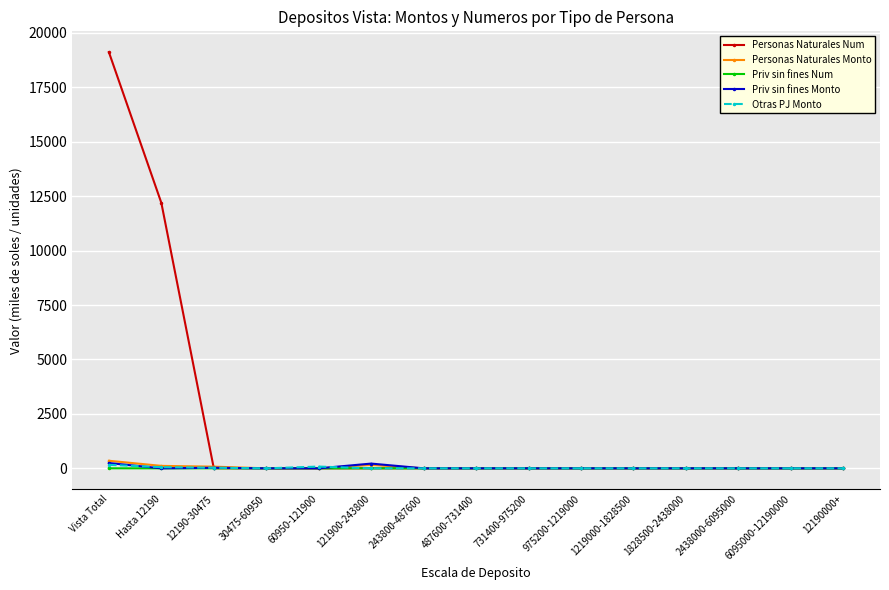

True or false: Personas Naturales Num has a value of 0.0 at 1219000-1828500.

True